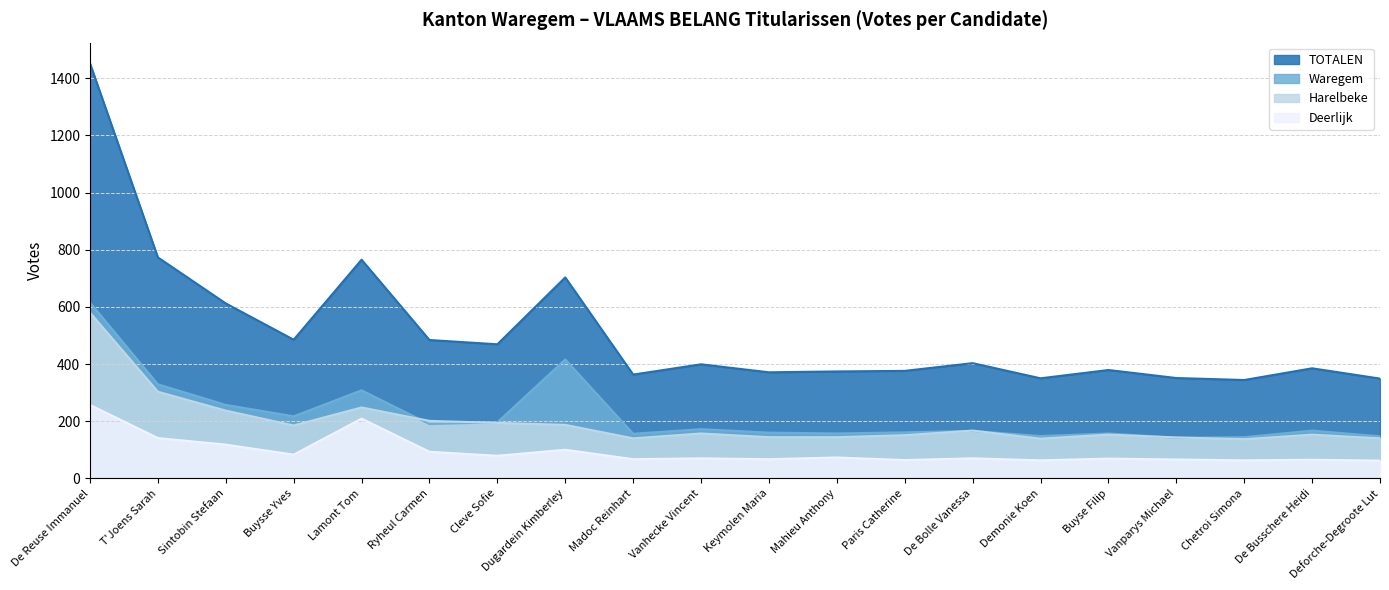

What is the label of the 4th point from the left?

Buysse Yves